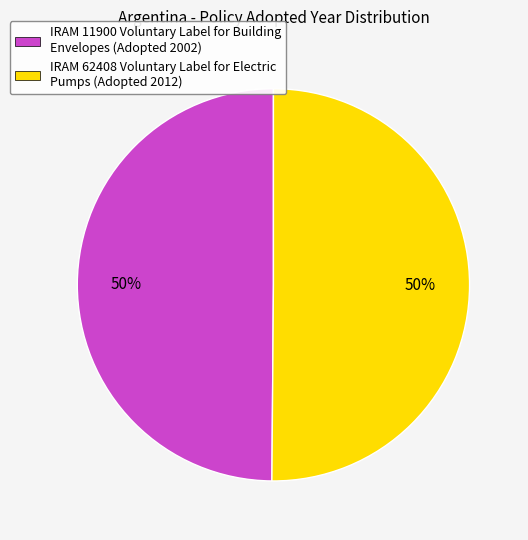

Do IRAM 11900 Voluntary Label for Building Envelopes (Adopted 2002) and IRAM 62408 Voluntary Label for Electric Pumps (Adopted 2012) together represent more than half of the pie?

Yes